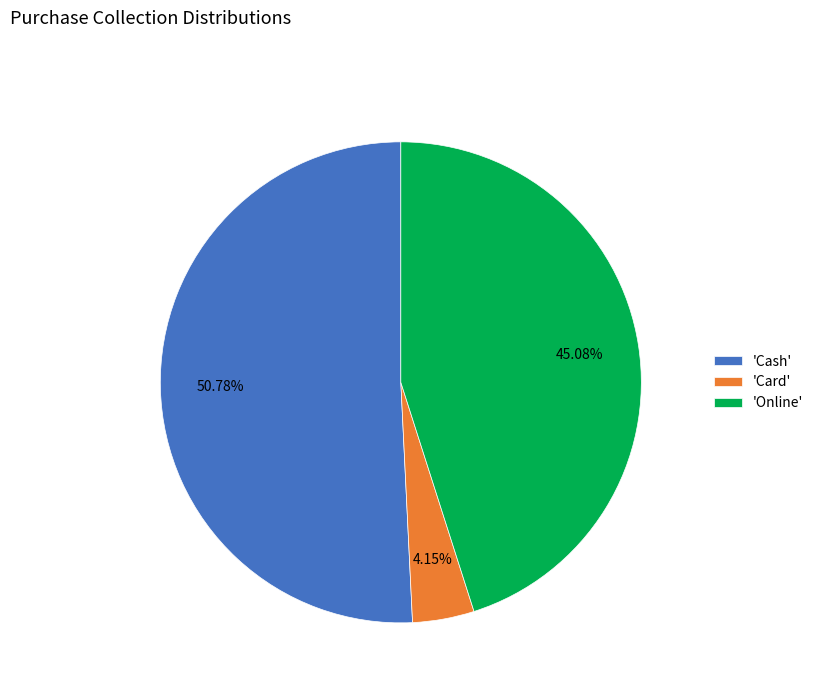

How many slices are in this pie chart?

3